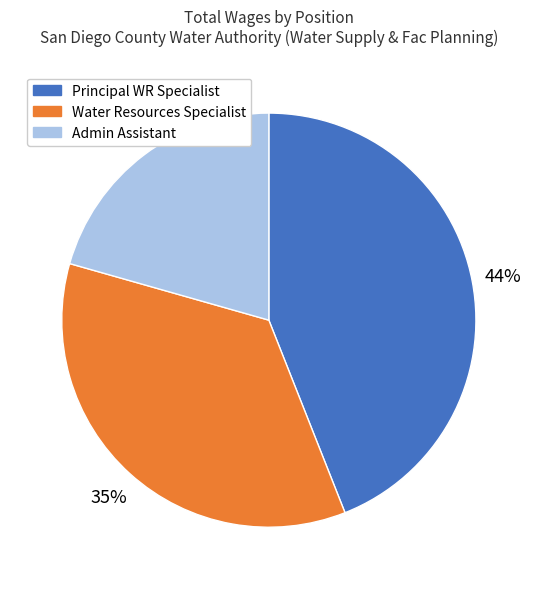

To the nearest percent, what is the difference between the largest and smallest slice percentages?

23%